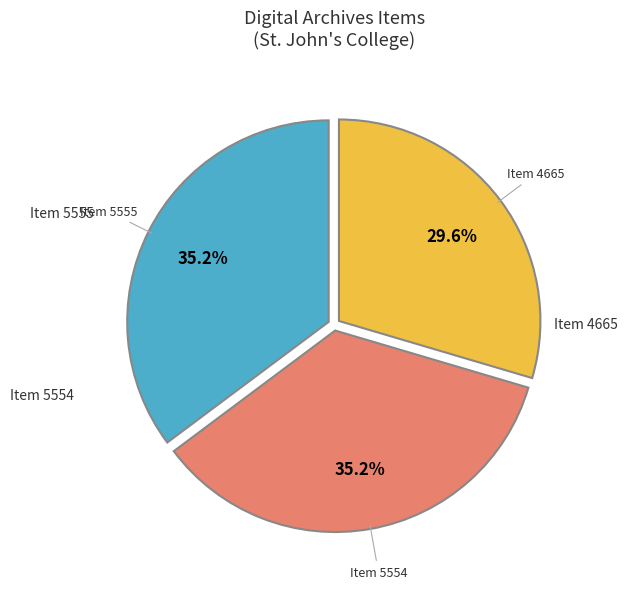

Is there any slice that represents more than half of the pie?

No